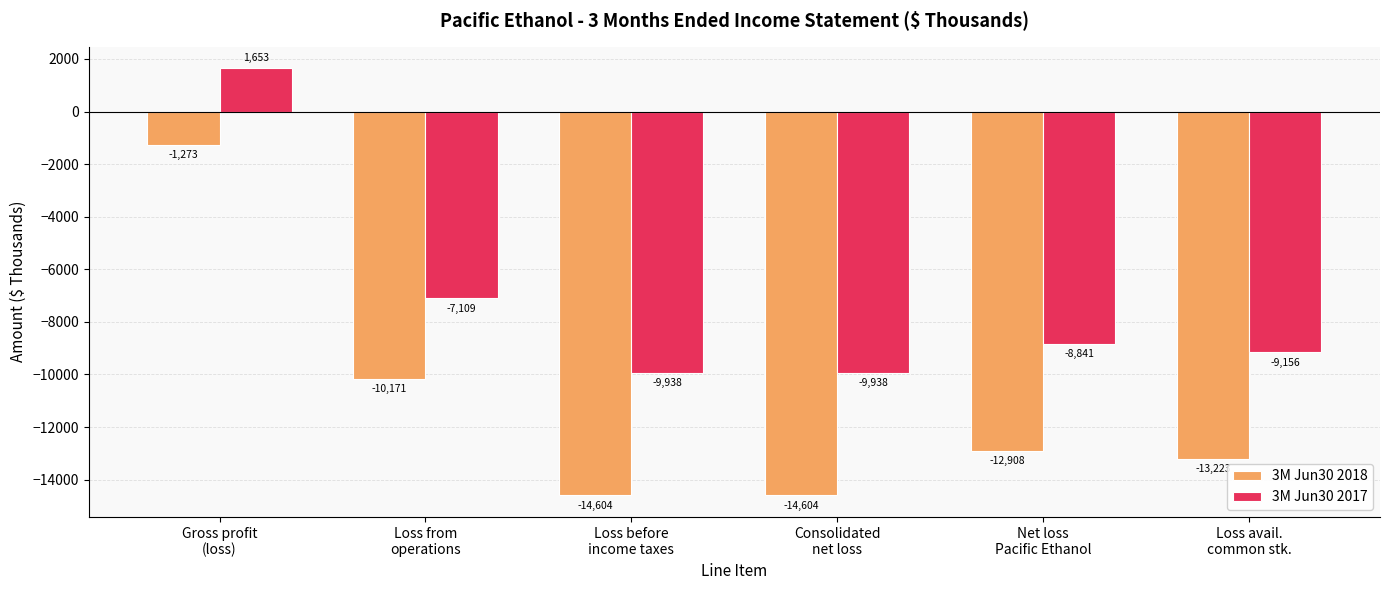

Rank the series by their average value, from highest to lowest.

3M Jun30 2017, 3M Jun30 2018